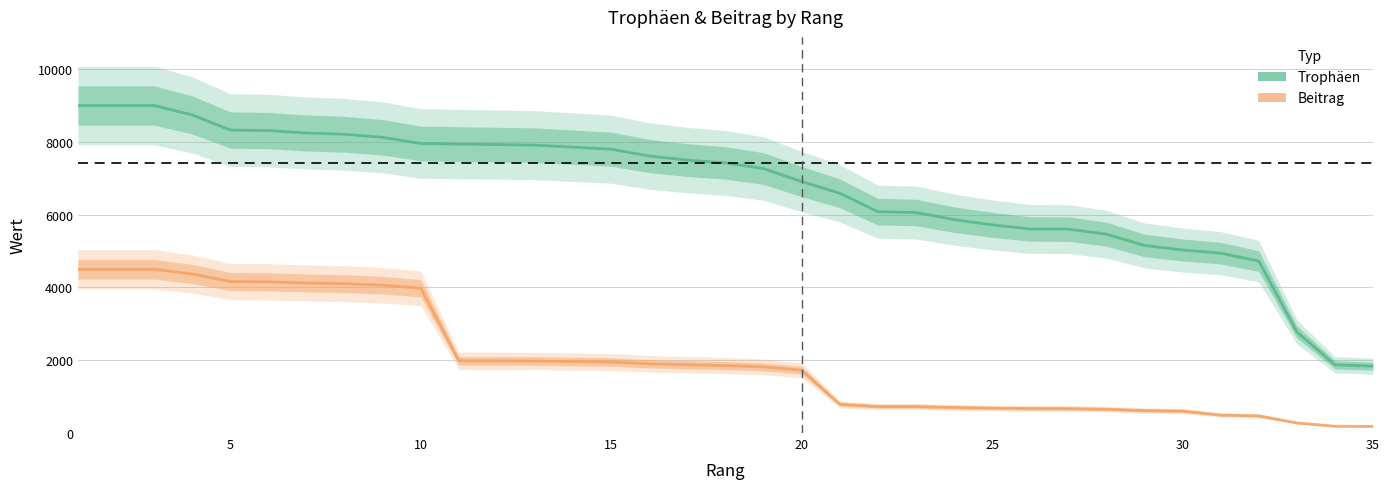

What is the difference between the highest and lowest values at 15?

5850